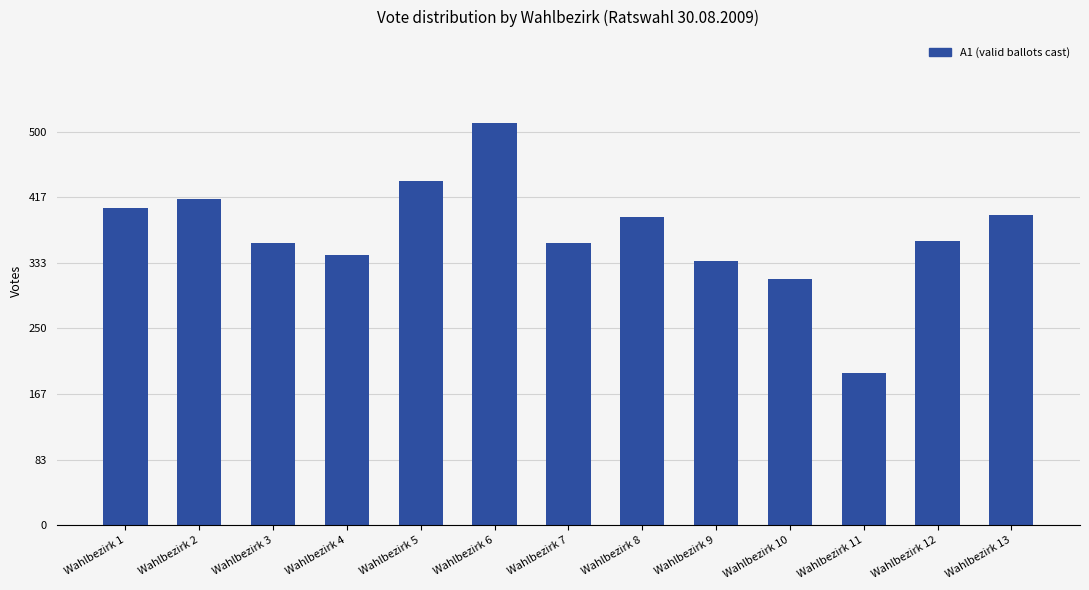

What is the difference between the maximum and minimum values?

318